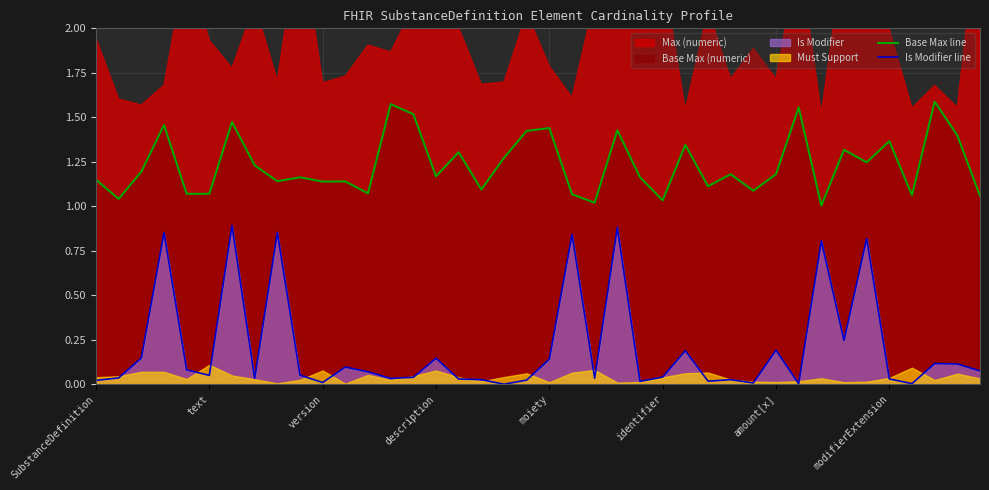

True or false: Base Max line and Is Modifier line cross at least once.

False